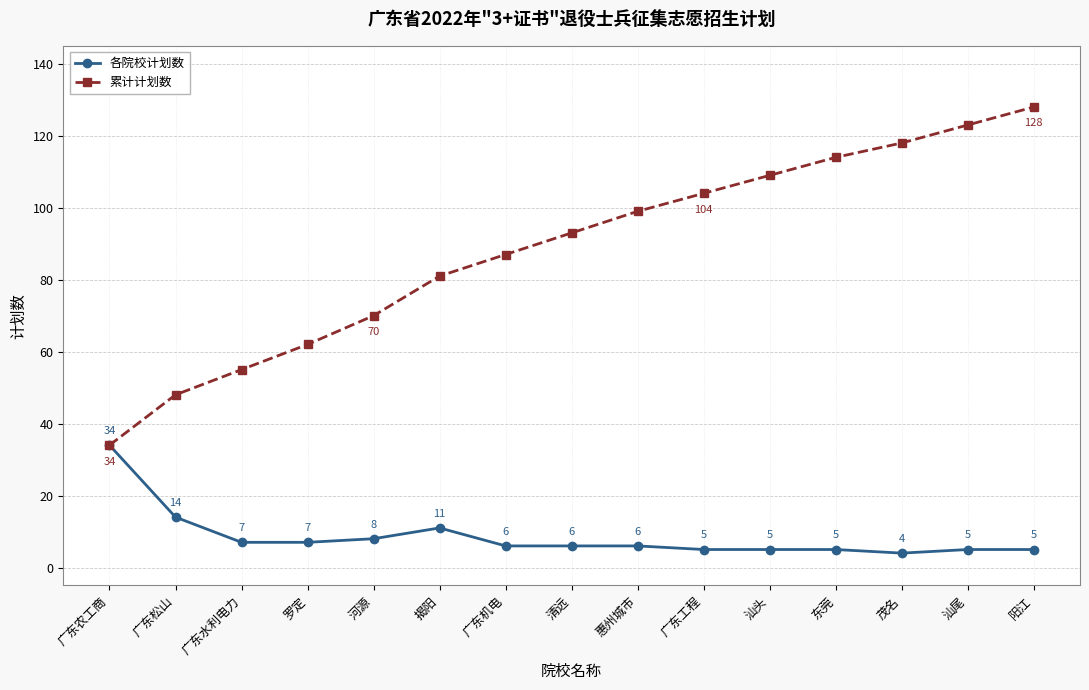

List the labels in order of 累计计划数 value, largest first.

阳江, 汕尾, 茂名, 东莞, 汕头, 广东工程, 惠州城市, 清远, 广东机电, 揭阳, 河源, 罗定, 广东水利电力, 广东松山, 广东农工商